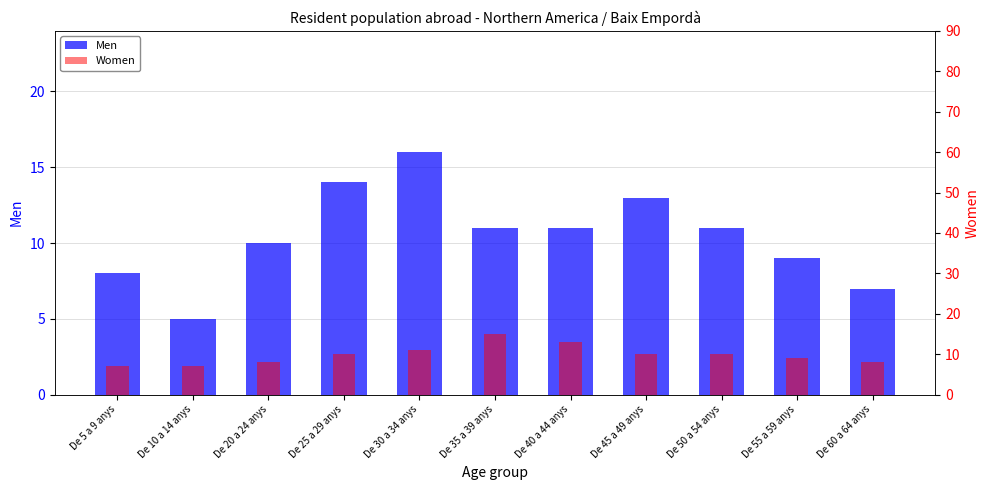

What is the difference between the second highest and minimum values in the Men series?

9